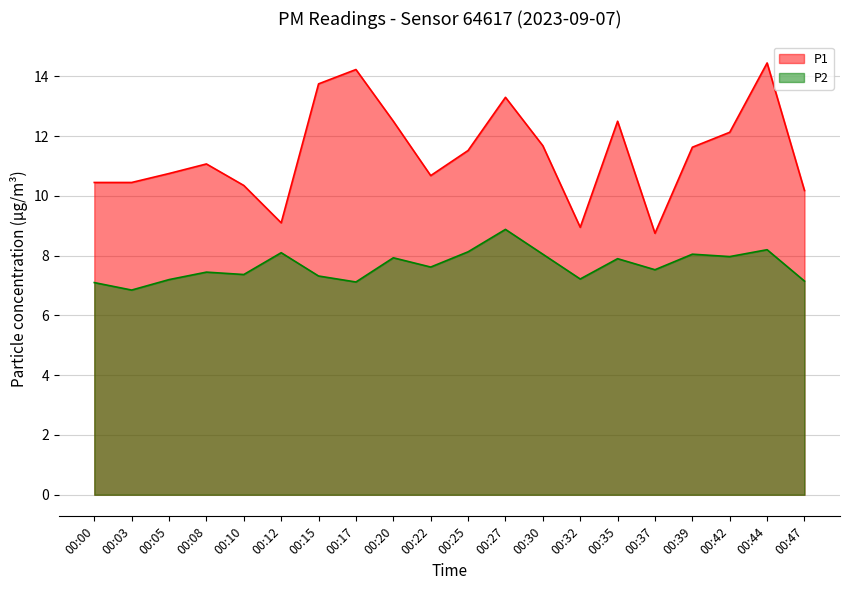

What value does the P1 series have at 00:12?

9.1